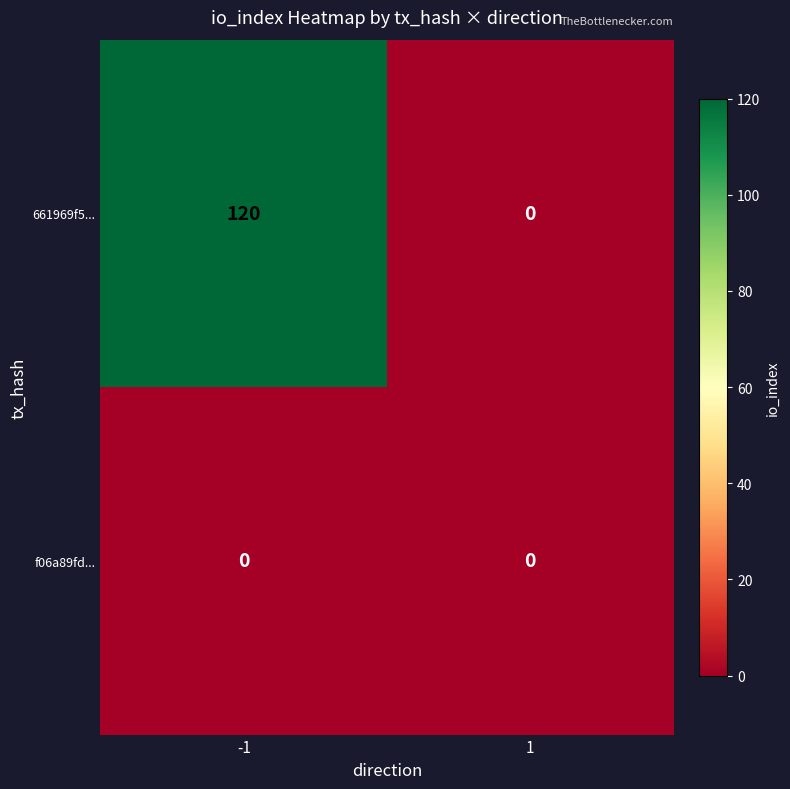

At -1, list the series in order from largest to smallest.

661969f5..., f06a89fd...